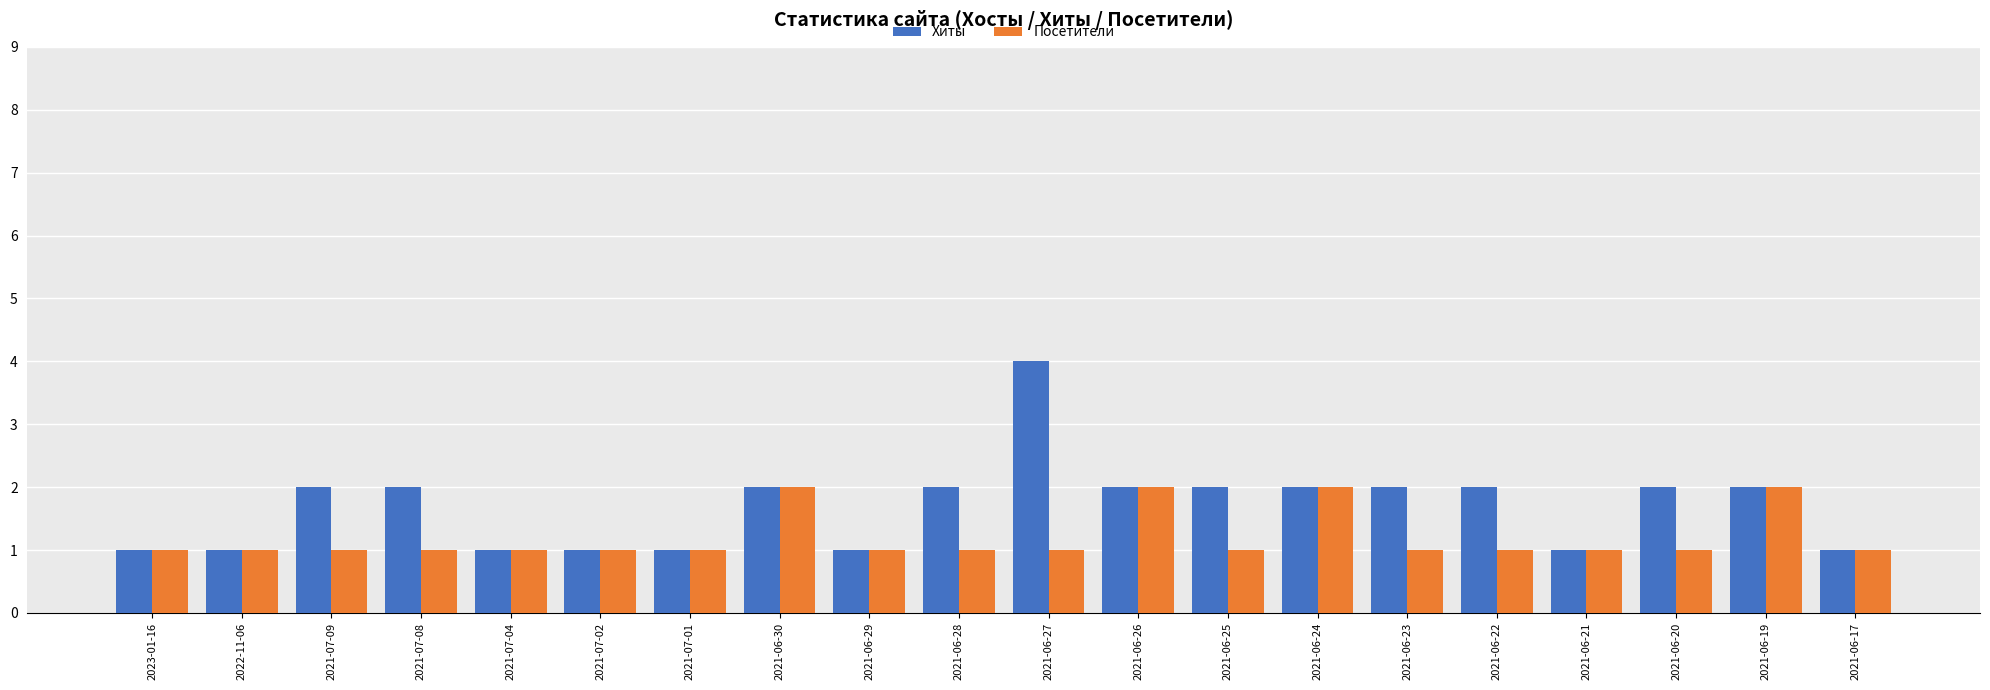

What is the minimum value shown in the chart?

1